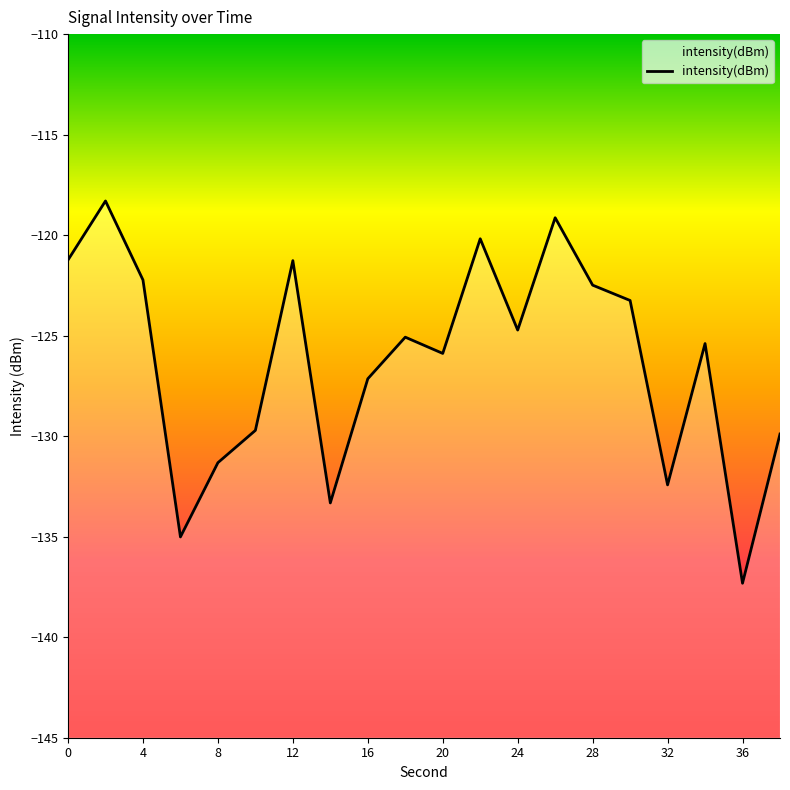

Where is the first local maximum?

2